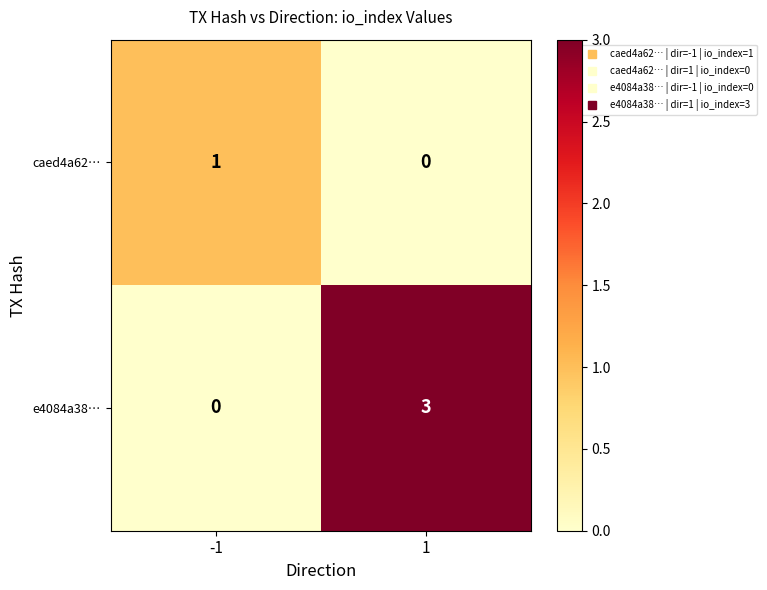

Reading left to right, extract all data points from this chart.

caed4a62…: 1	0
e4084a38…: 0	3